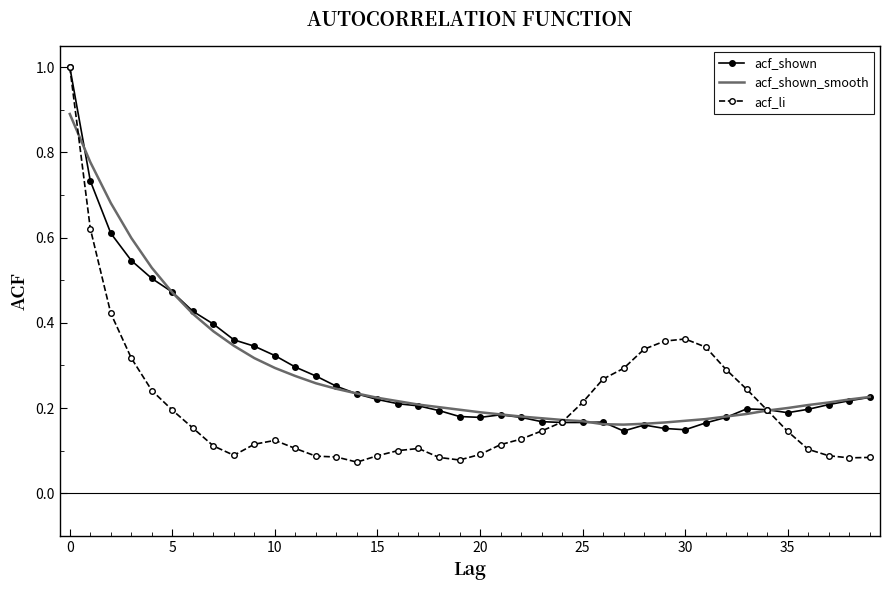

At how many categories does at least one series exceed 0?

40